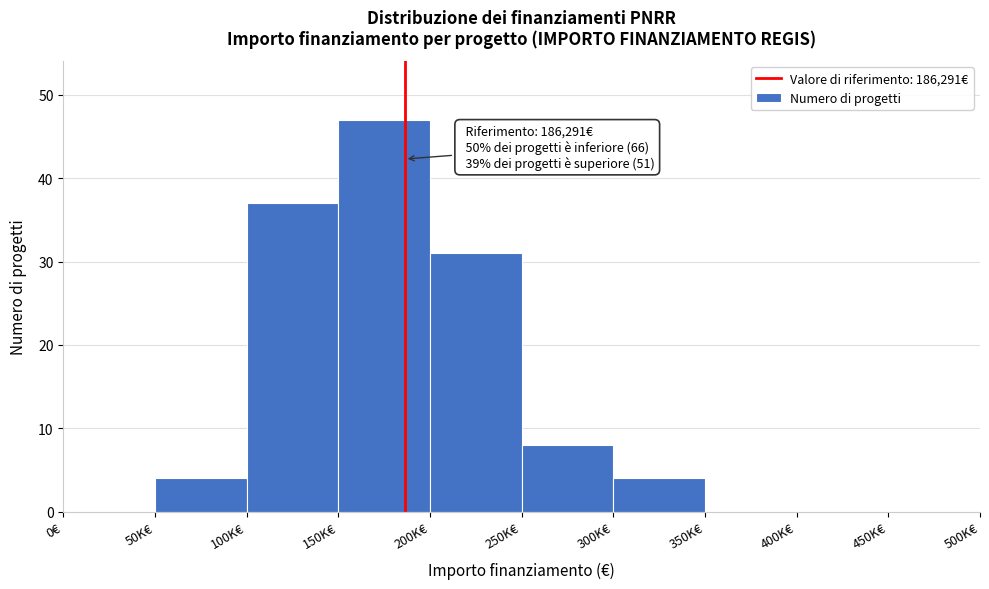

Reading right to left, extract all data points from this chart.

450K€=0	400K€=0	350K€=0	300K€=4	250K€=8	200K€=31	150K€=47	100K€=37	50K€=4	0€=0